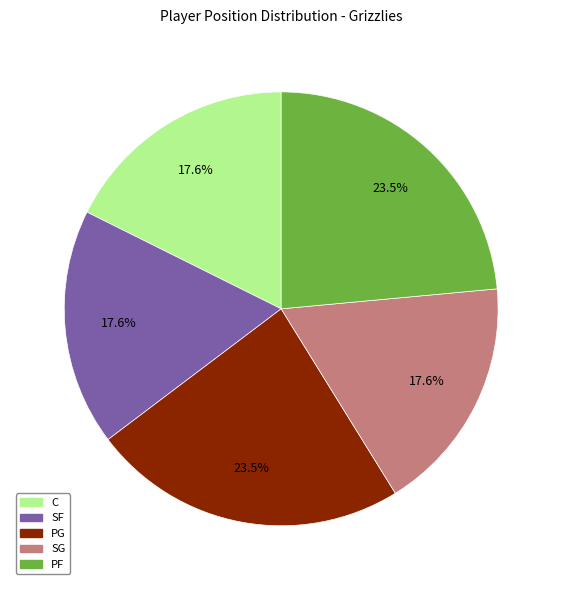

The SF slice represents 13% of the pie. True or false?

False